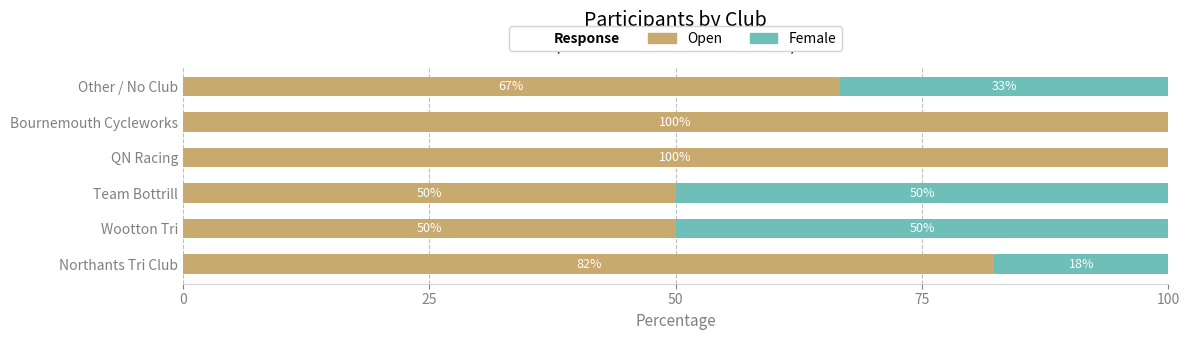

What is the total value across all series at Team Bottrill?

100.0